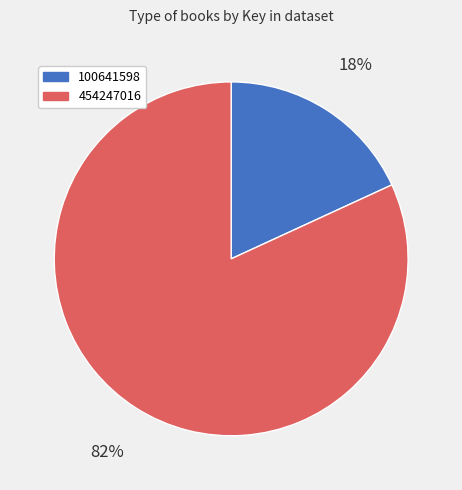

The 454247016 slice represents 82% of the pie. True or false?

True